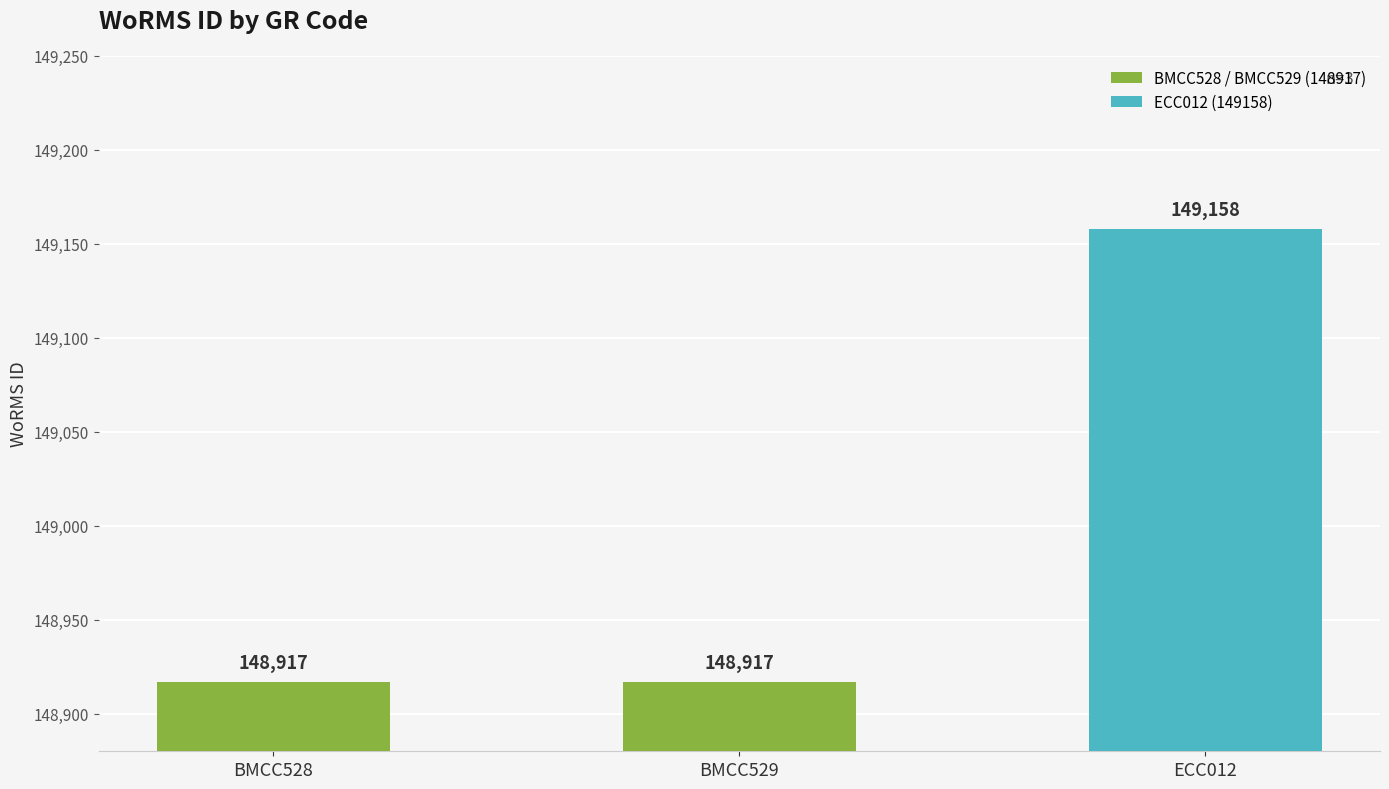

What is the change in value from BMCC529 to ECC012?

+241